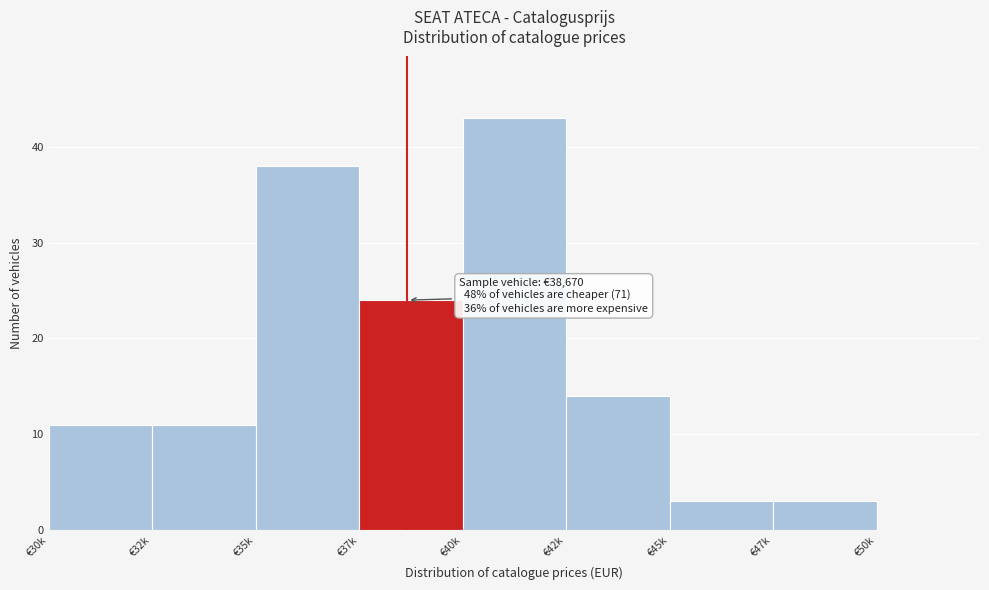

Reading right to left, extract all data points from this chart.

€50k=0	€47k=3	€45k=3	€42k=14	€40k=43	€37k=24	€35k=38	€32k=11	€30k=11